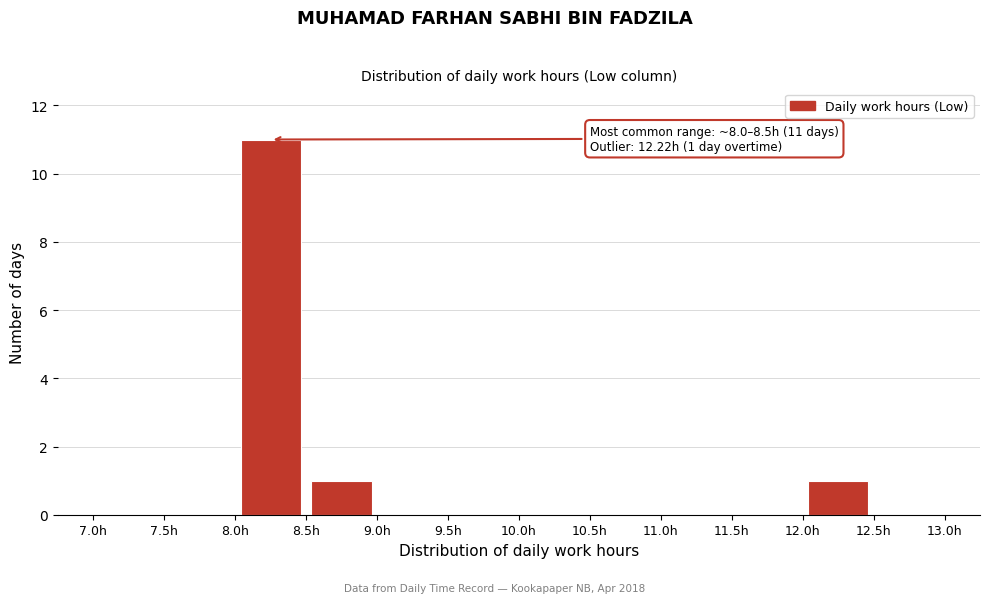

Over which range of the x-axis is the bar tallest?

8.0 to 8.5